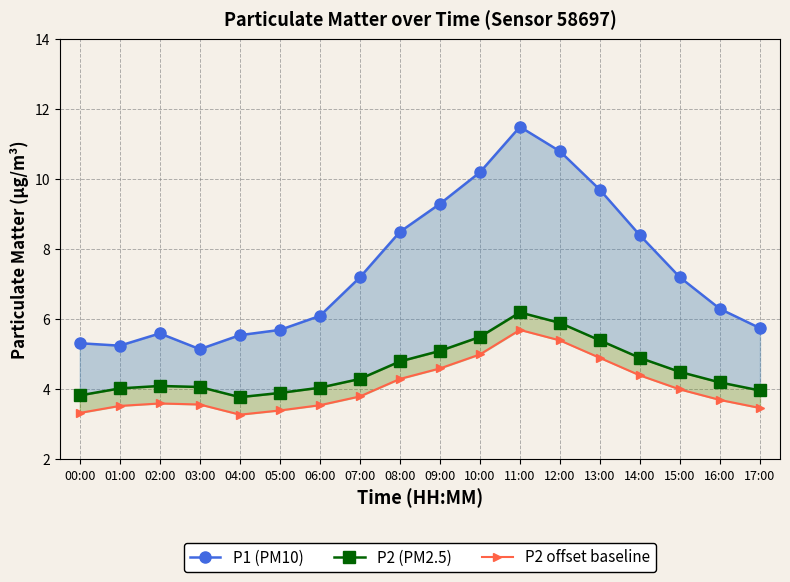

True or false: P2 offset baseline and P2 (PM2.5) intersect in this chart.

False